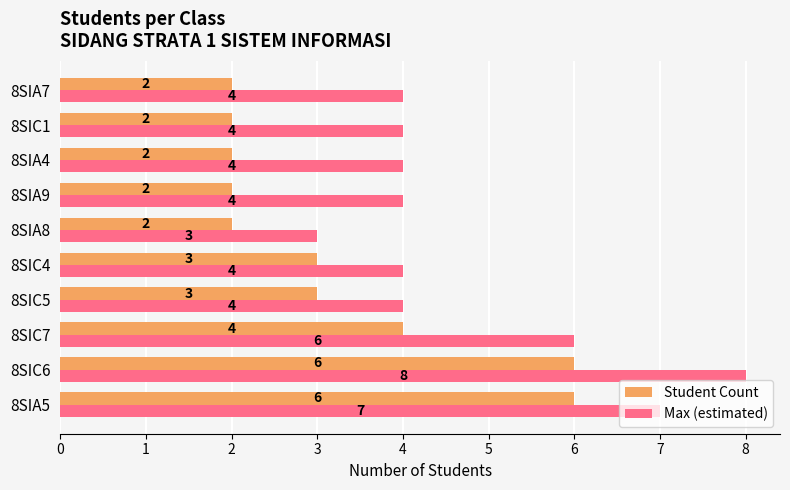

What is the greatest value displayed?

8